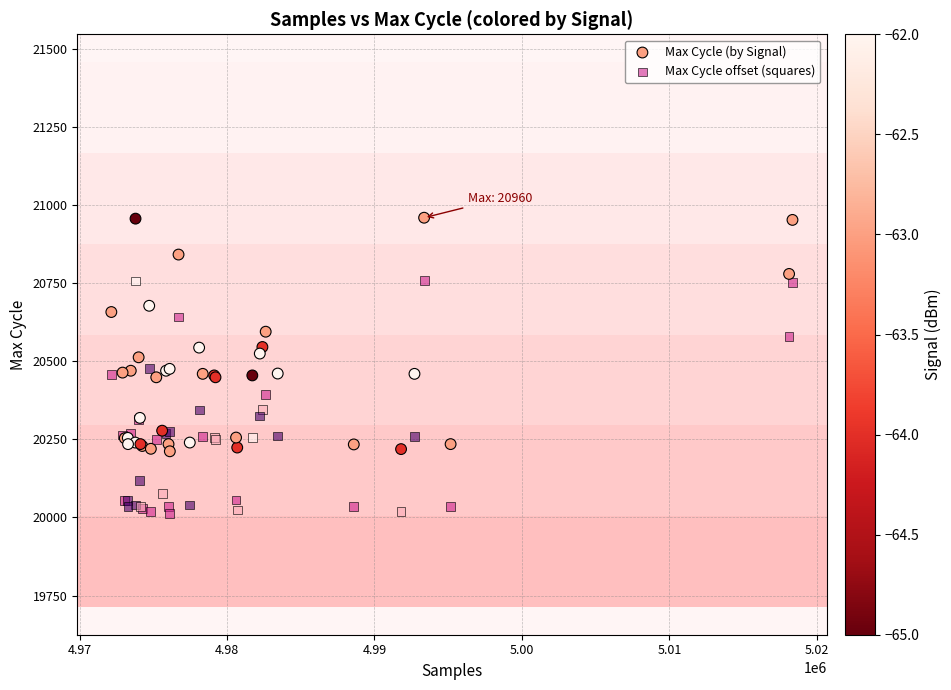

Which series reaches the maximum Y coordinate?

Max Cycle (by Signal)